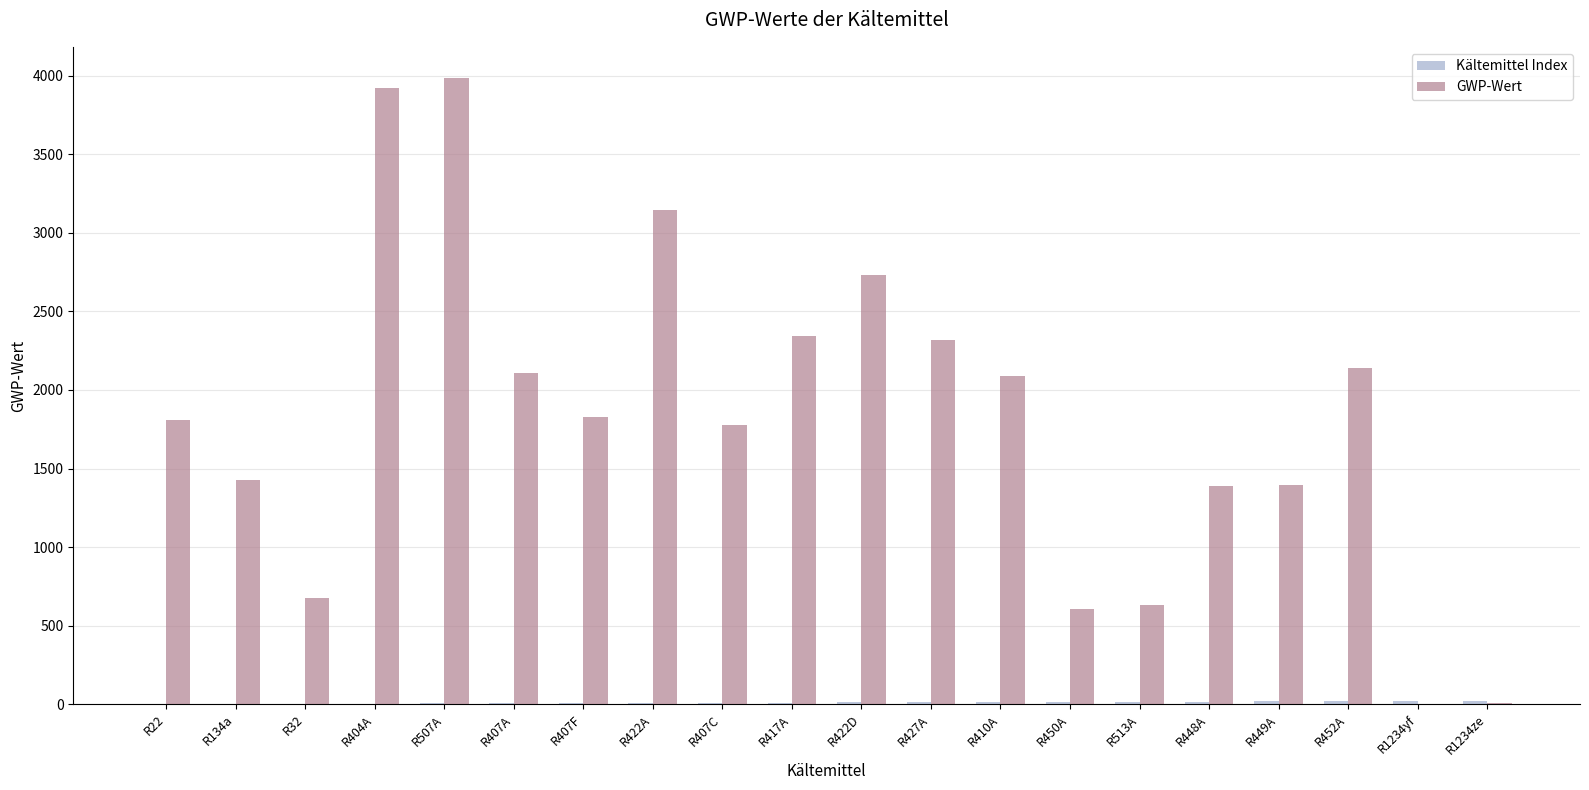

Which series has the widest spread of values?

GWP-Wert